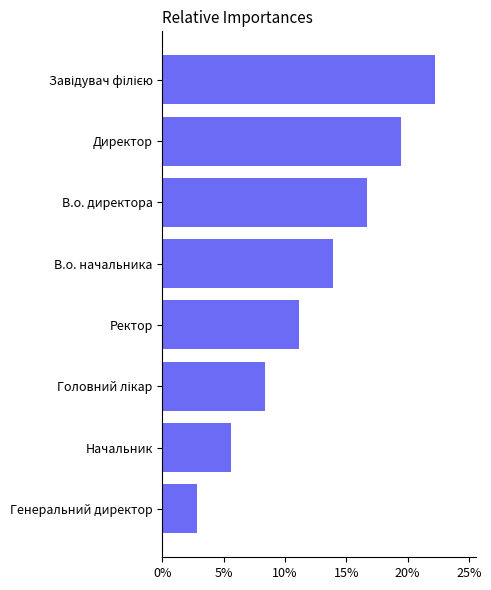

How many bars are there in total?

8